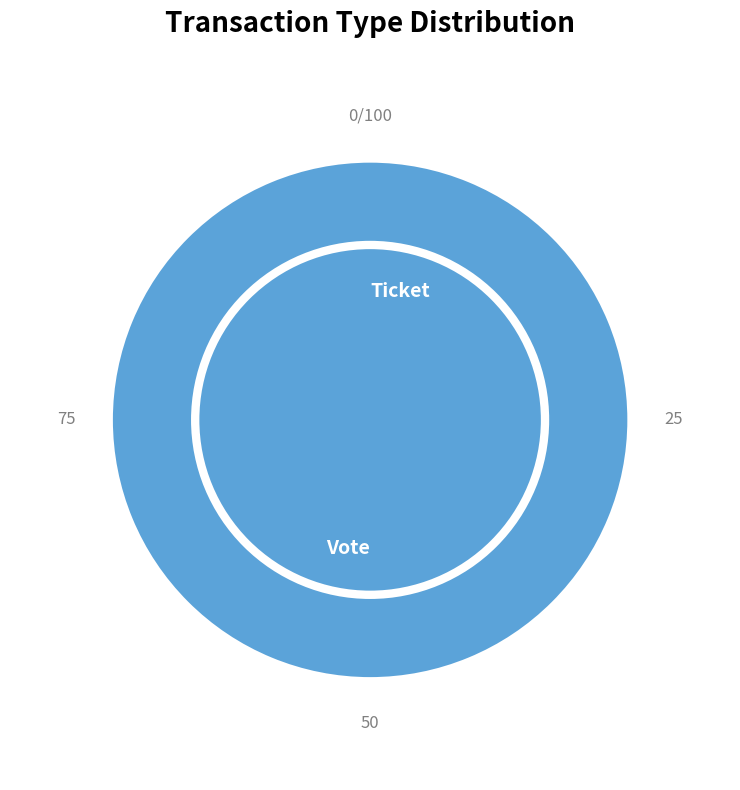

Which category accounts for the majority?

Vote